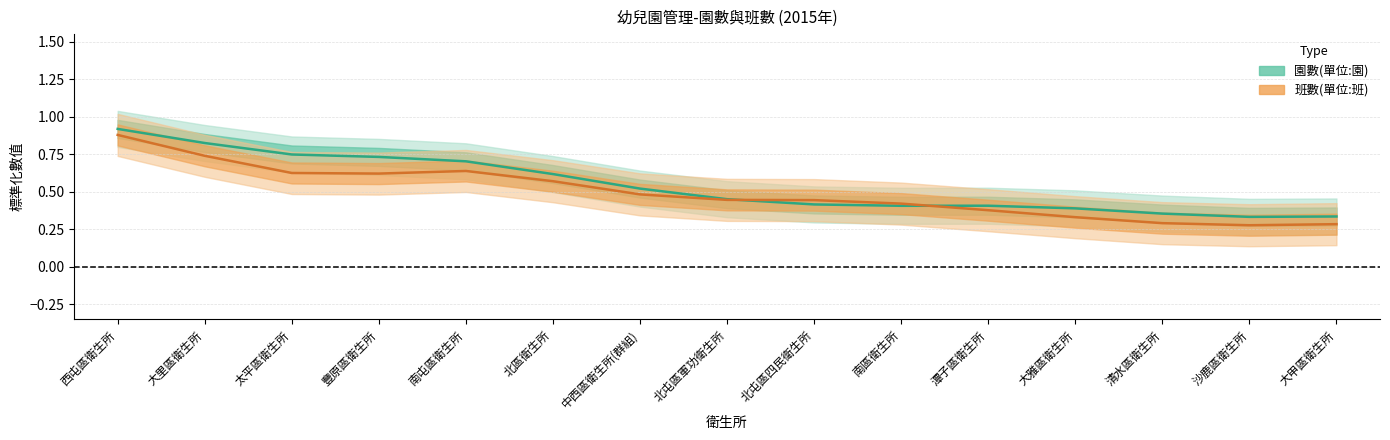

Does the chart have visible grid lines?

Yes